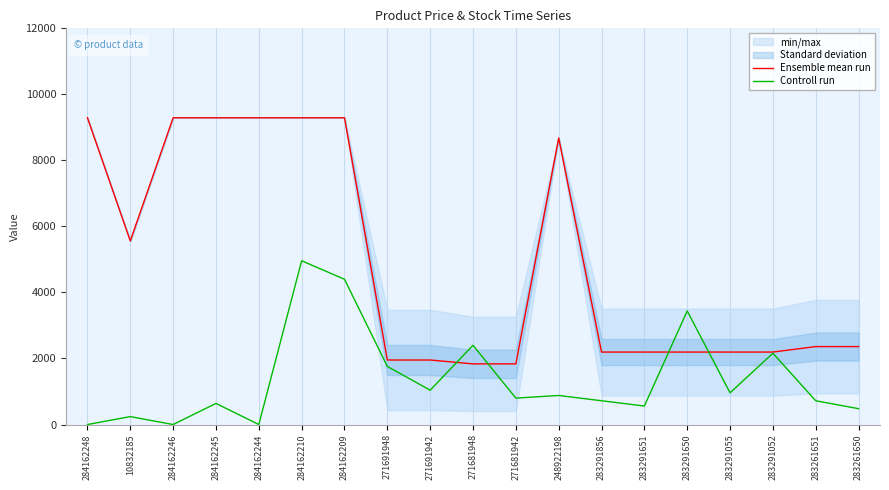

In Controll run, how many points are higher than both neighbors (excluding endpoints)?

7